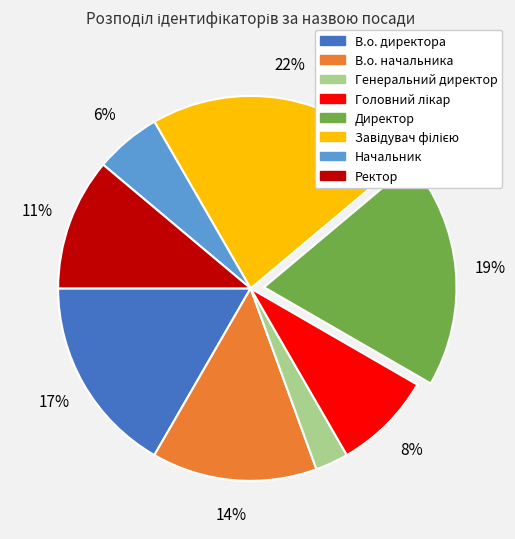

To the nearest percent, what portion does В.о. начальника represent?

14%